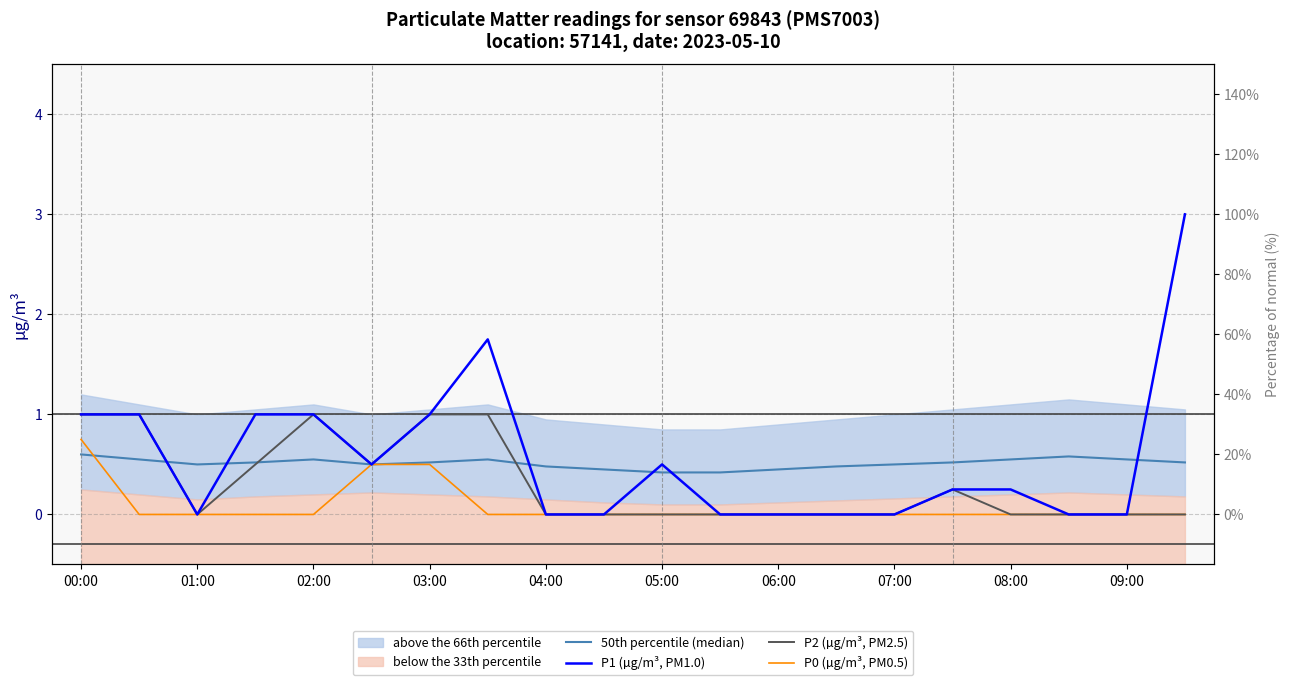

Reading right to left, what are all the values shown in this chart?

50th percentile (median): 0.5	0.6	0.6	0.6	0.5	0.5	0.5	0.5	0.4	0.4	0.5	0.5	0.6	0.5	0.5	0.6	0.5	0.5	0.6	0.6
P1 (µg/m³, PM1.0): 3.0	0.0	0.0	0.2	0.2	0.0	0.0	0.0	0.0	0.5	0.0	0.0	1.8	1.0	0.5	1.0	1.0	0.0	1.0	1.0
P2 (µg/m³, PM2.5): 0.0	0.0	0.0	0.0	0.2	0.0	0.0	0.0	0.0	0.0	0.0	0.0	1.0	1.0	0.5	1.0	0.5	0.0	1.0	1.0
P0 (µg/m³, PM0.5): 0.0	0.0	0.0	0.0	0.0	0.0	0.0	0.0	0.0	0.0	0.0	0.0	0.0	0.5	0.5	0.0	0.0	0.0	0.0	0.8